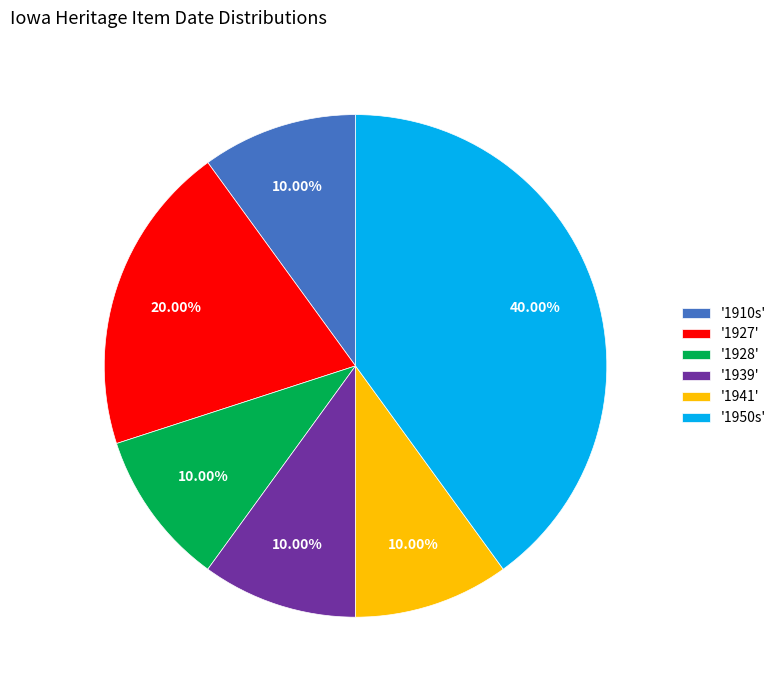

Does any single category account for the majority?

No